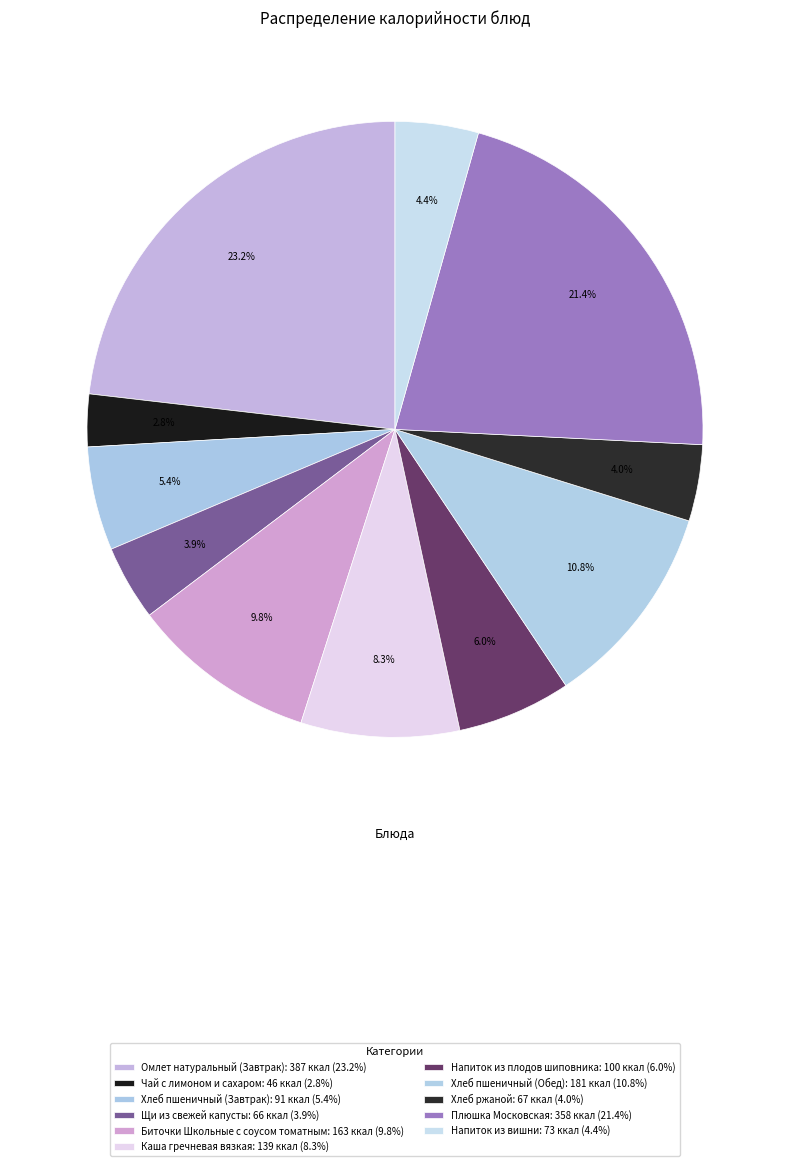

Count the number of slices in the pie.

11